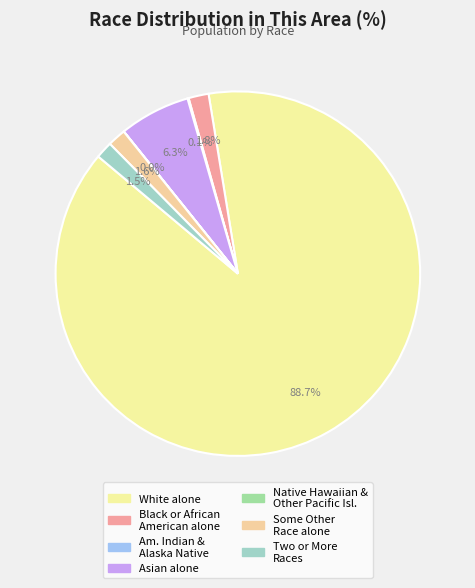

To the nearest percent, what is the difference between the largest and smallest slice percentages?

89%